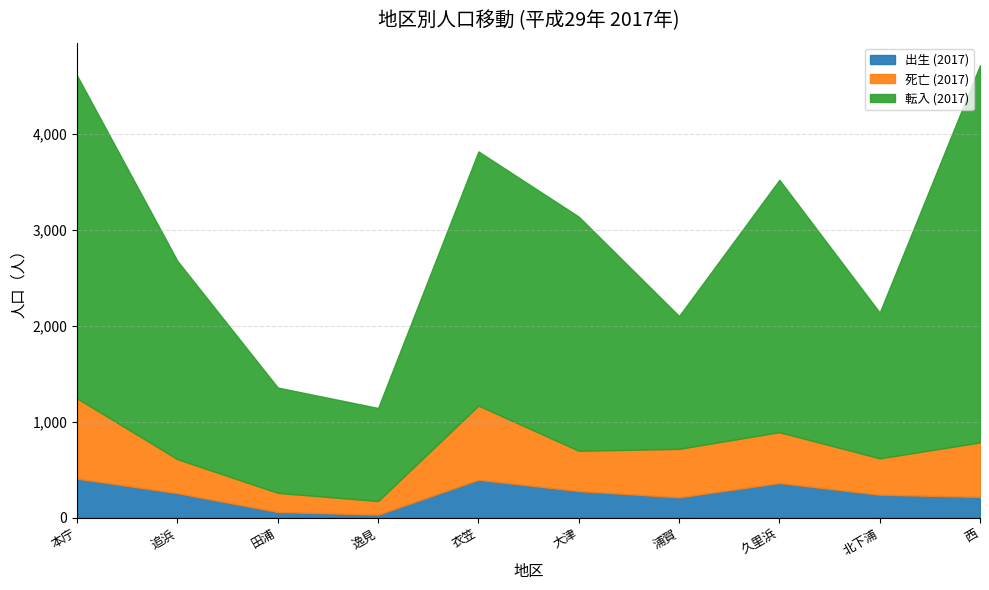

How many interior local peaks does the 出生 (2017) series have?

2